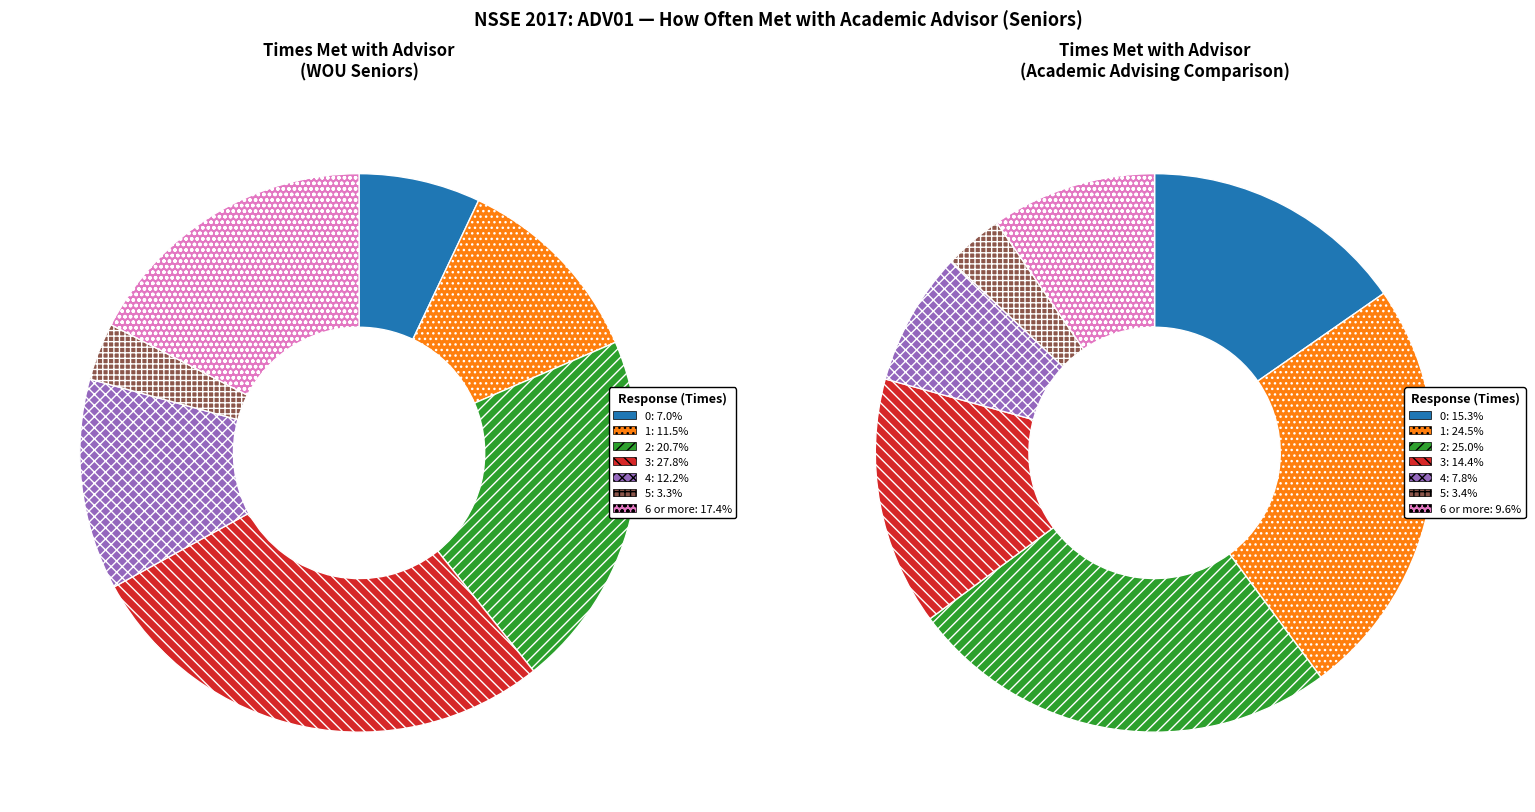

Rank the categories by value from lowest to highest.

5, 0, 1, 4, 6 or more, 2, 3